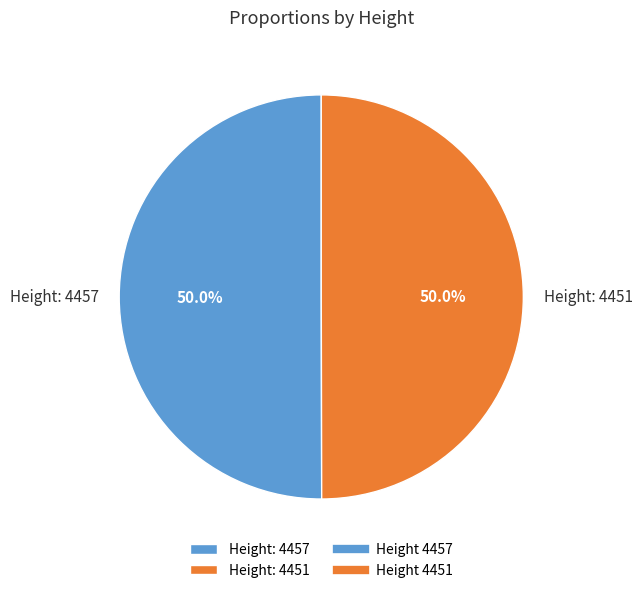

How many slices are in this pie chart?

2